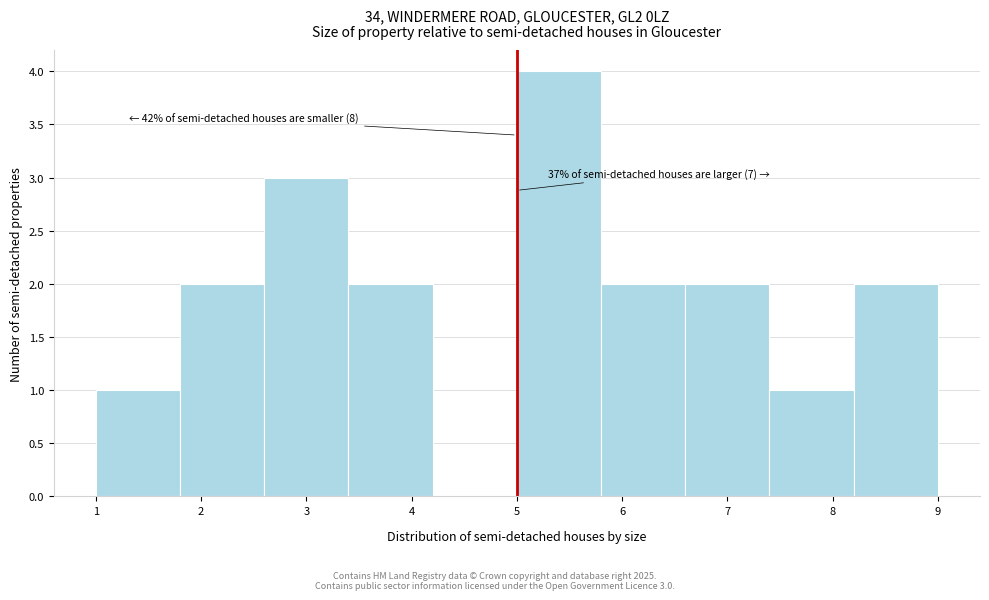

Which range on the x-axis has the tallest bar?

5.0 to 5.8